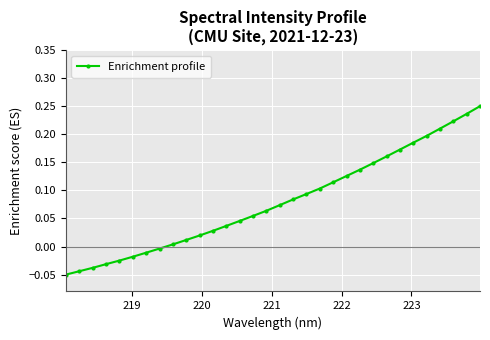

What is the difference between the maximum and minimum values?

0.3